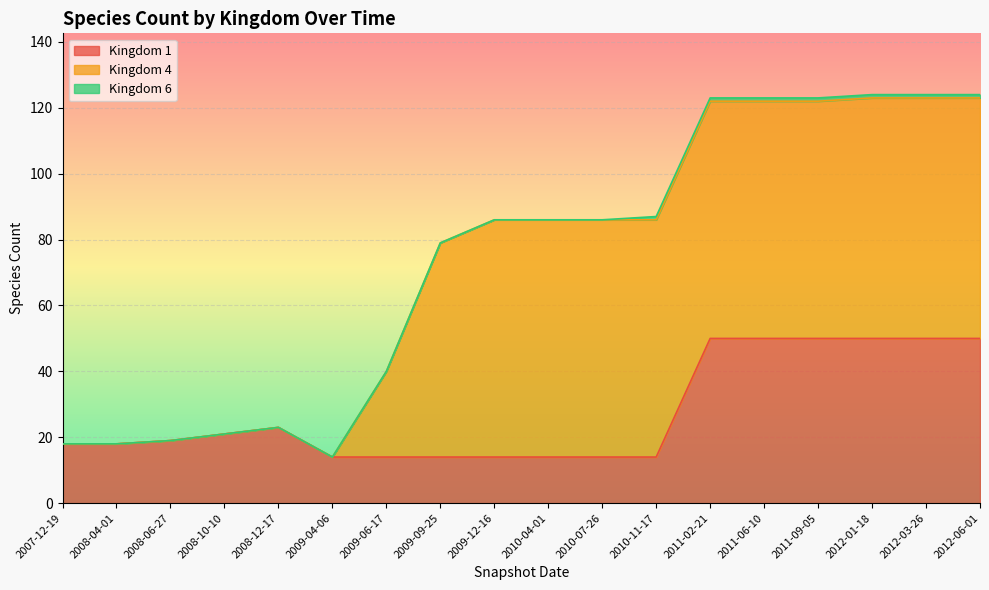

How many lines are shown in the chart?

3